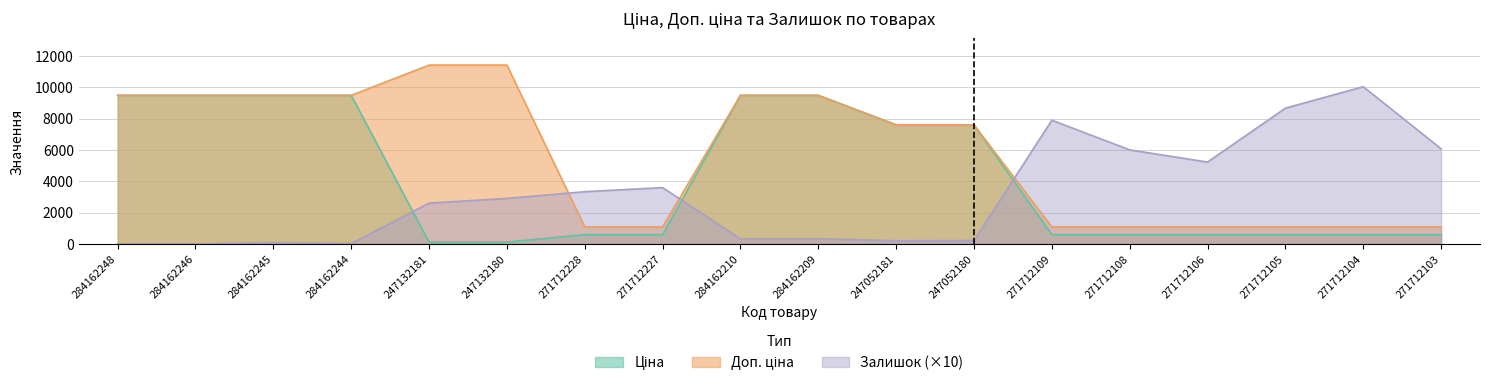

Read the Доп. ціна value at 284162210.

9480.1